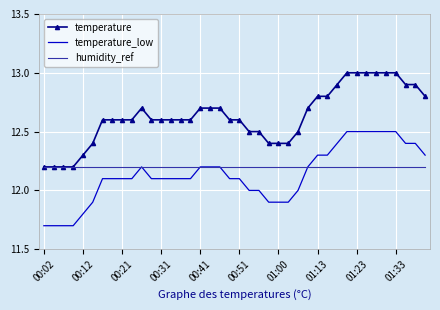

True or false: temperature_low and temperature cross at least once.

False